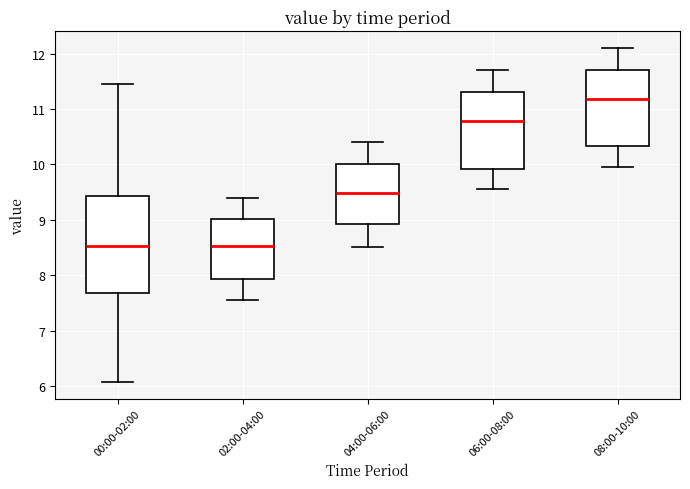

Where is the lower edge of the box for 04:00-06:00 on the y-axis? The values are not printed on the chart, so give them approximately, as read against the axis.

8.9